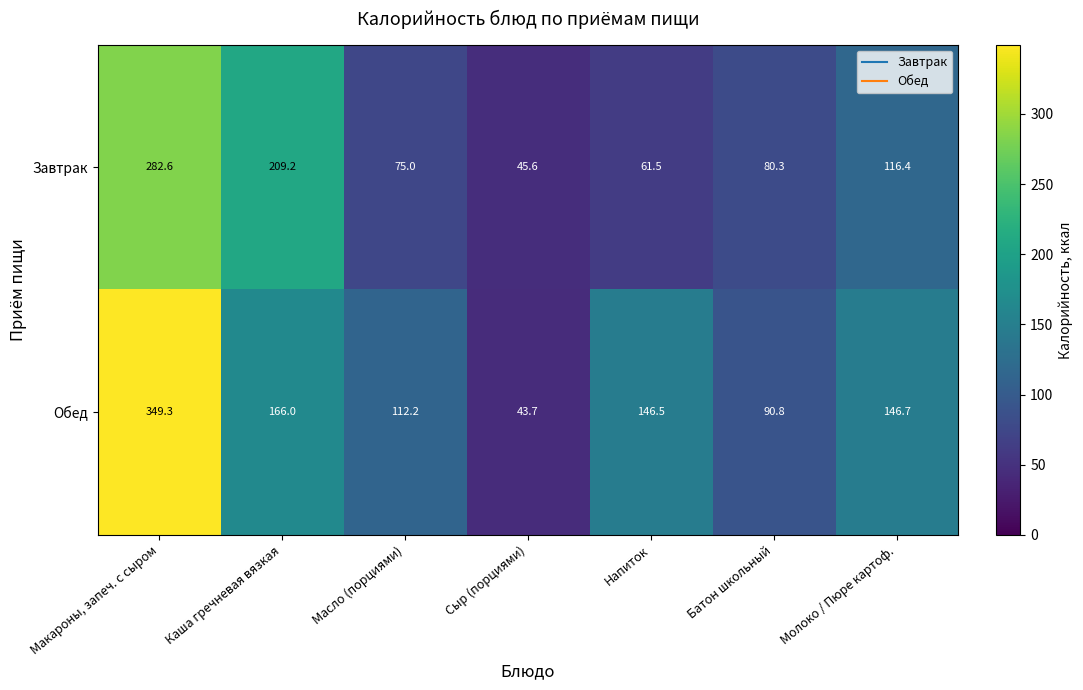

Which series changed the most between Макароны, запеч. с сыром and Напиток?

Завтрак